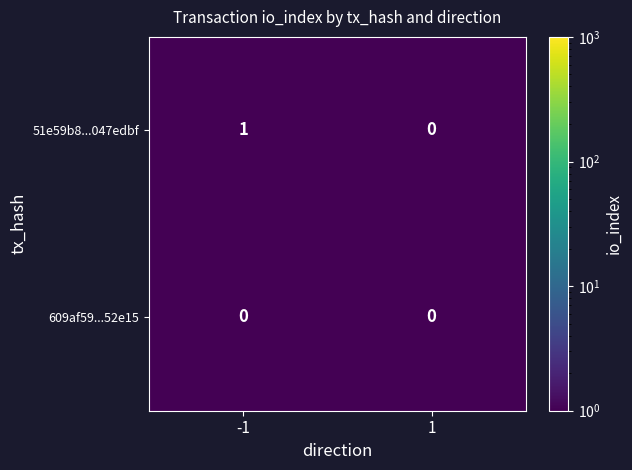

The 51e59b8...047edbf series shows 0 at -1. True or false?

False